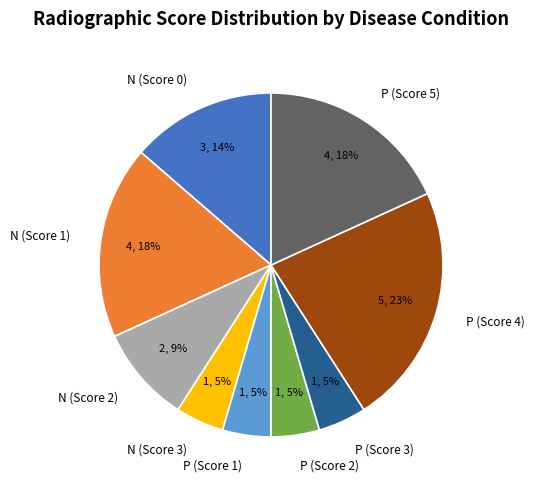

Do N (Score 3) and P (Score 4) together represent more than half of the pie?

No